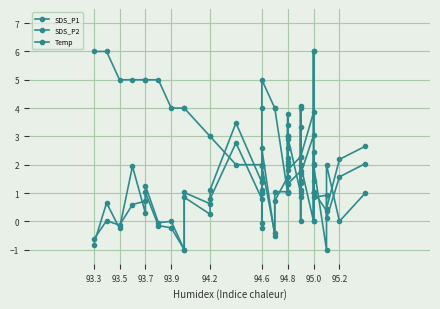

What is the label of the 8th point from the left?

93.9